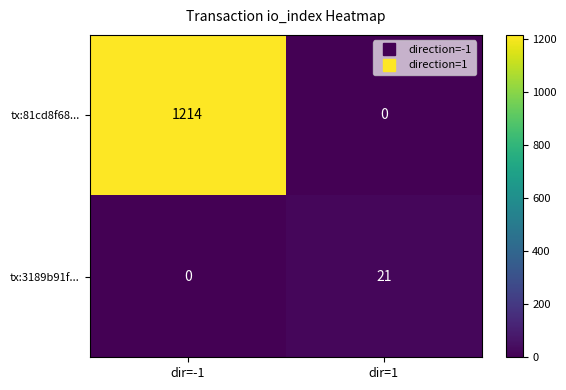

At which label does tx:3189b91f... reach its minimum?

dir=-1